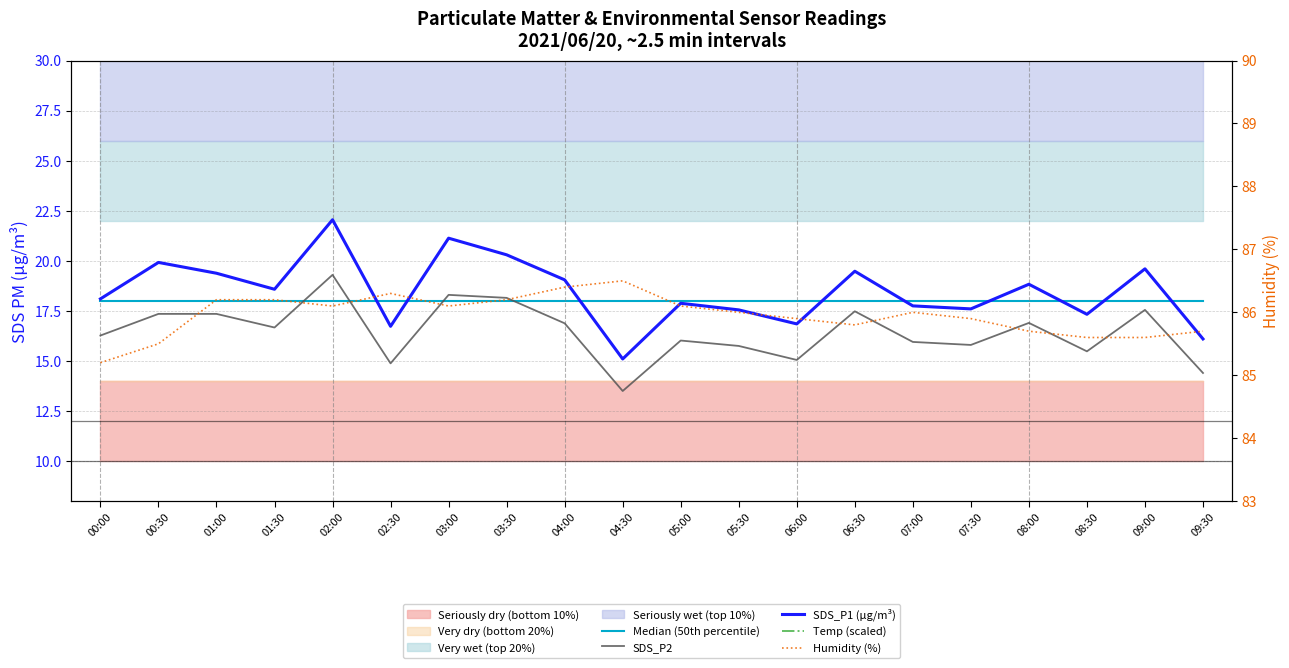

At which category does Humidity (%) reach its first local valley?

02:00